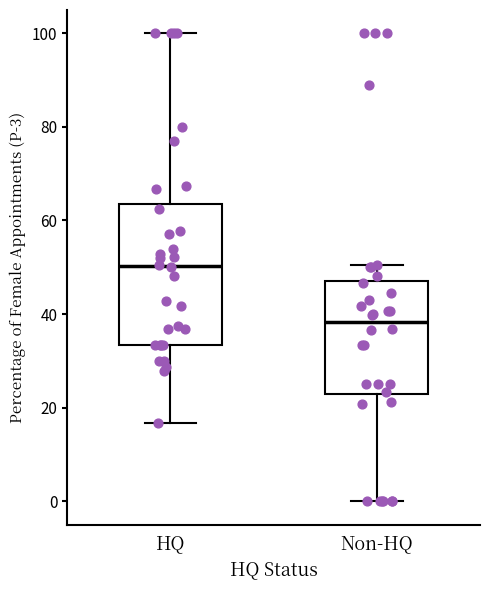

Reading left to right, read every box against the y-axis: the position of its median line, the range the box covers, and the ends of its whiskers. The values are not printed on the chart, so give them approximately, as read against the axis.

HQ: median 50, box 34 to 64, whiskers 16 to 100
Non-HQ: median 38, box 22 to 48, whiskers 0 to 50